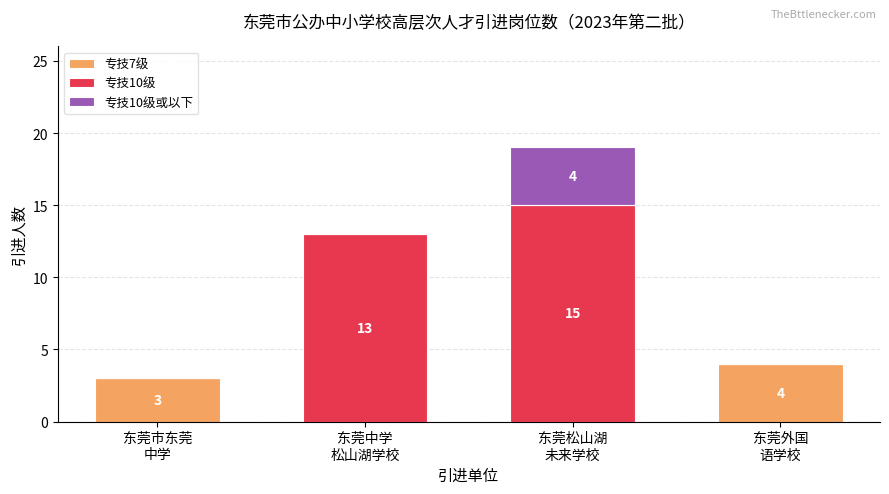

What is the maximum value for 专技7级?

4